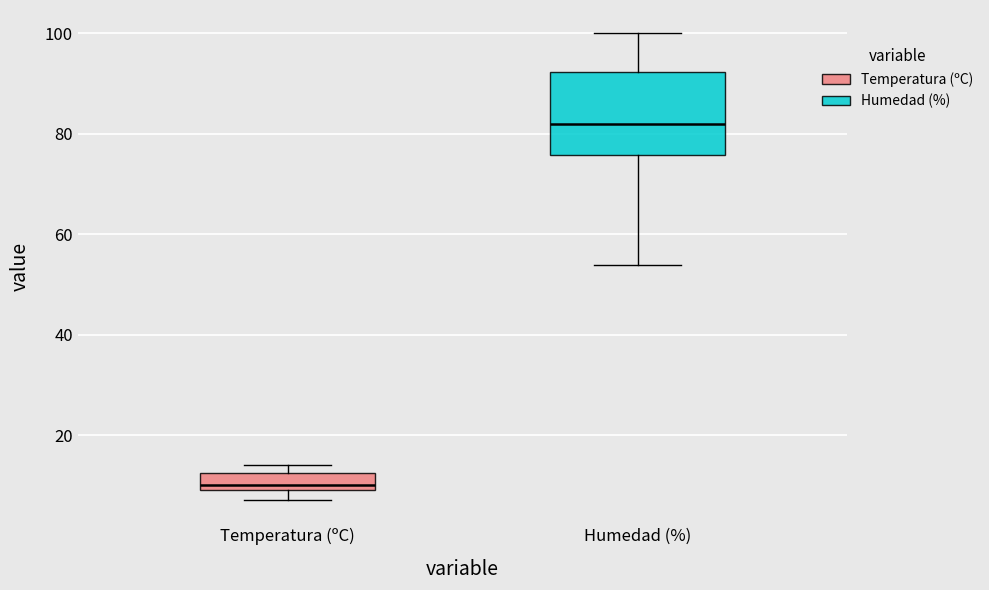

Reading left to right, transcribe this box plot: for each box, give where its median line is, the range the box spans, and where its two whiskers end, as read against the y-axis. The values are not printed on the chart, so give them approximately, as read against the axis.

Temperatura (ºC): median 10 (just above the box's lower edge), box 10 to 12, whiskers 8 to 14
Humedad (%): median 82, box 76 to 92, whiskers 54 to 100